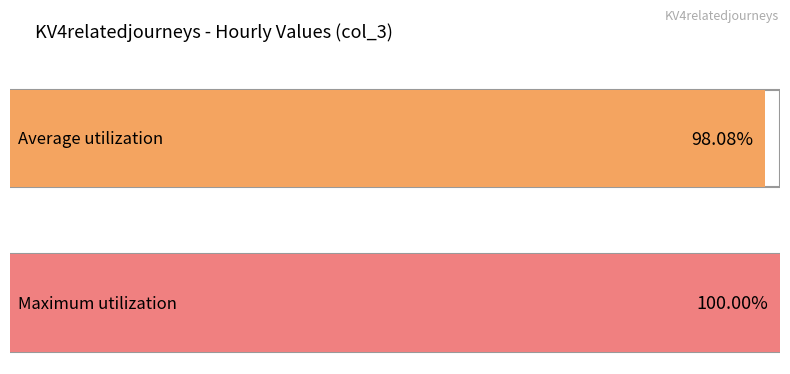

The value at 01:00 is 46. True or false?

False